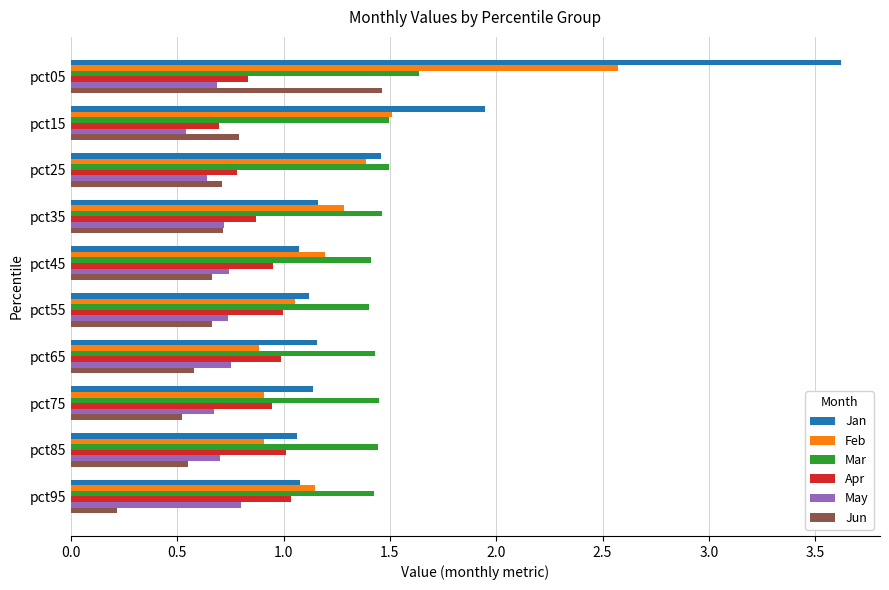

What is the sum of all May values?

7.0